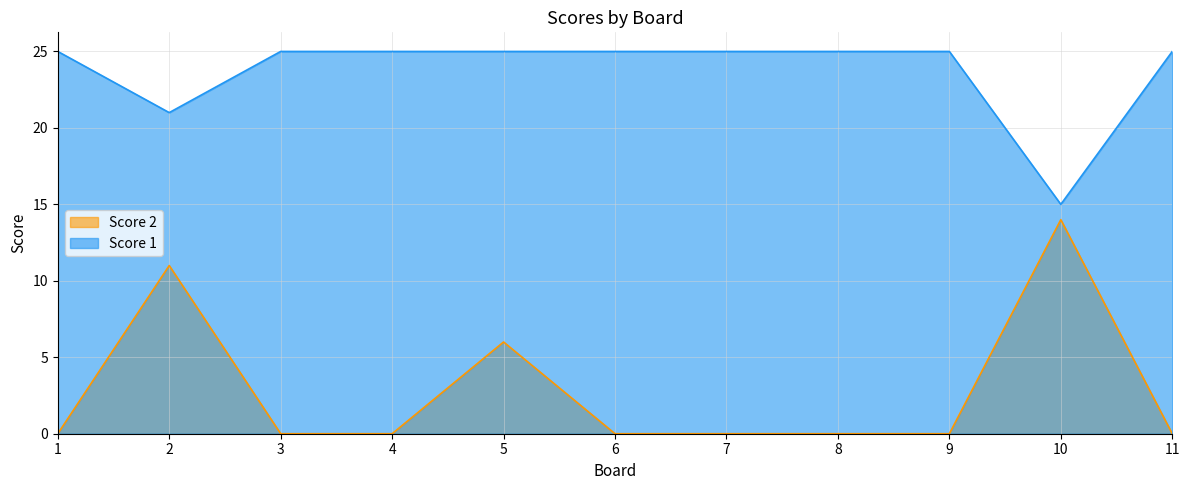

The Score 1 series shows 33 at 4. True or false?

False